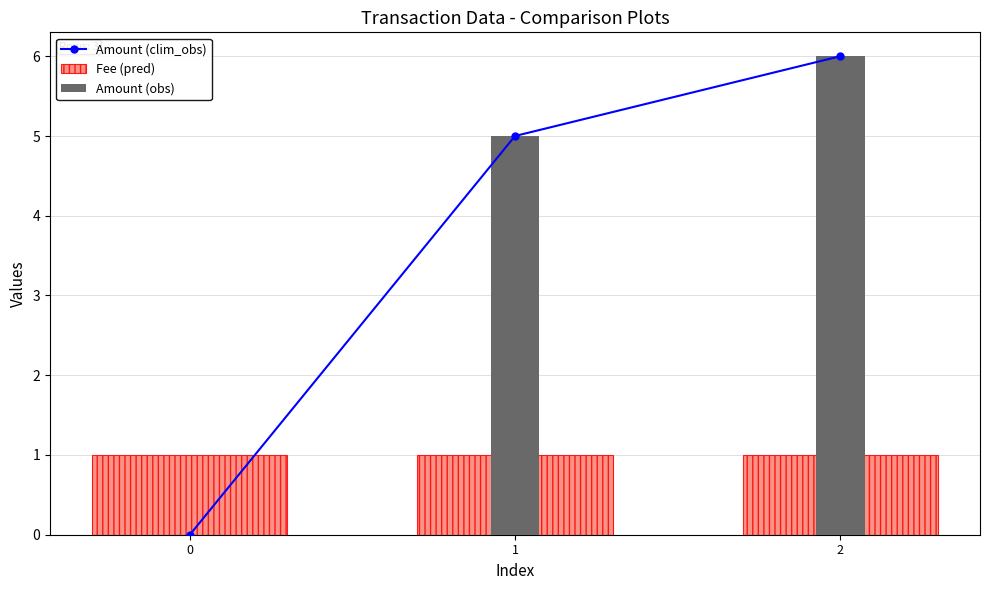

Are the bars grouped side by side (vs. stacked)?

Yes